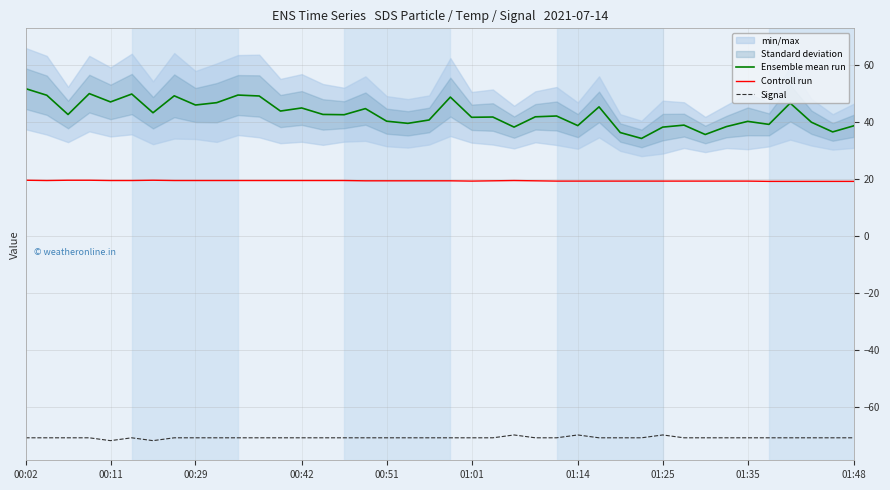

At how many categories does at least one series exceed -61?

40